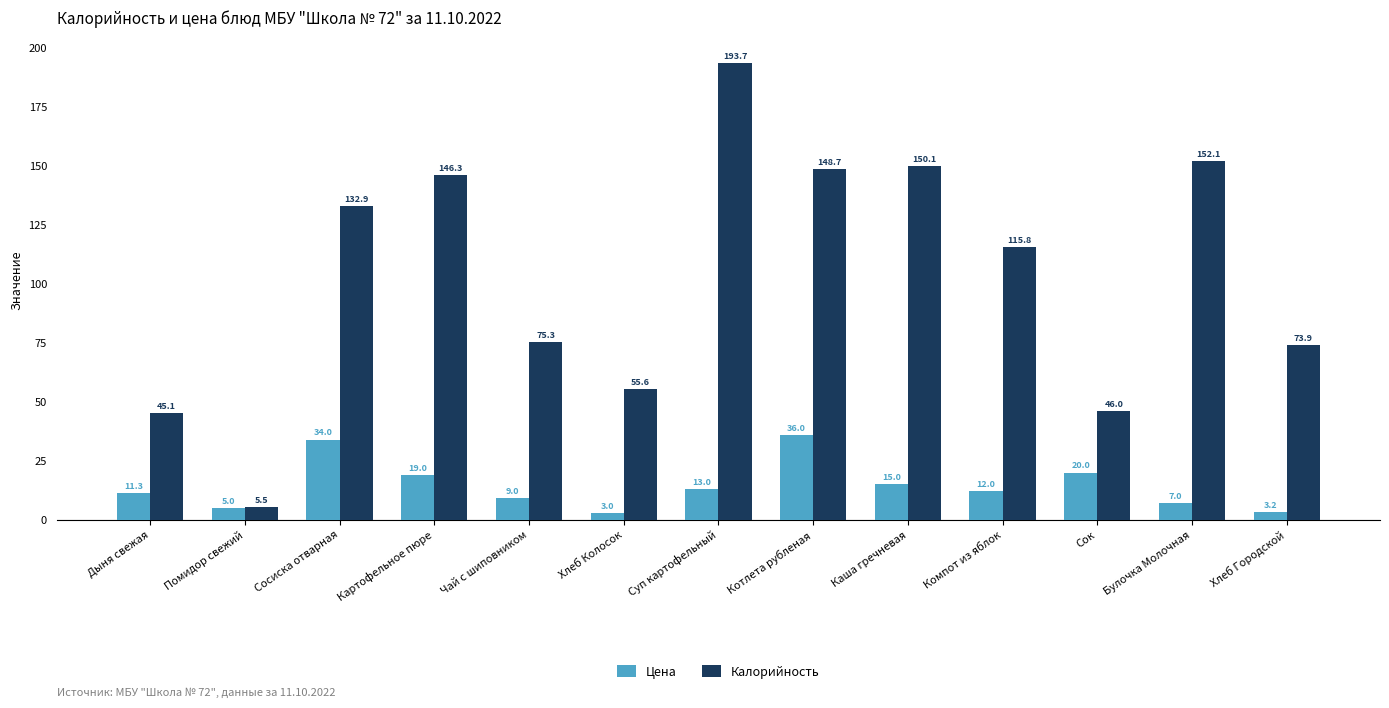

Which series changed the most between Хлеб Колосок and Котлета рубленая?

Калорийность